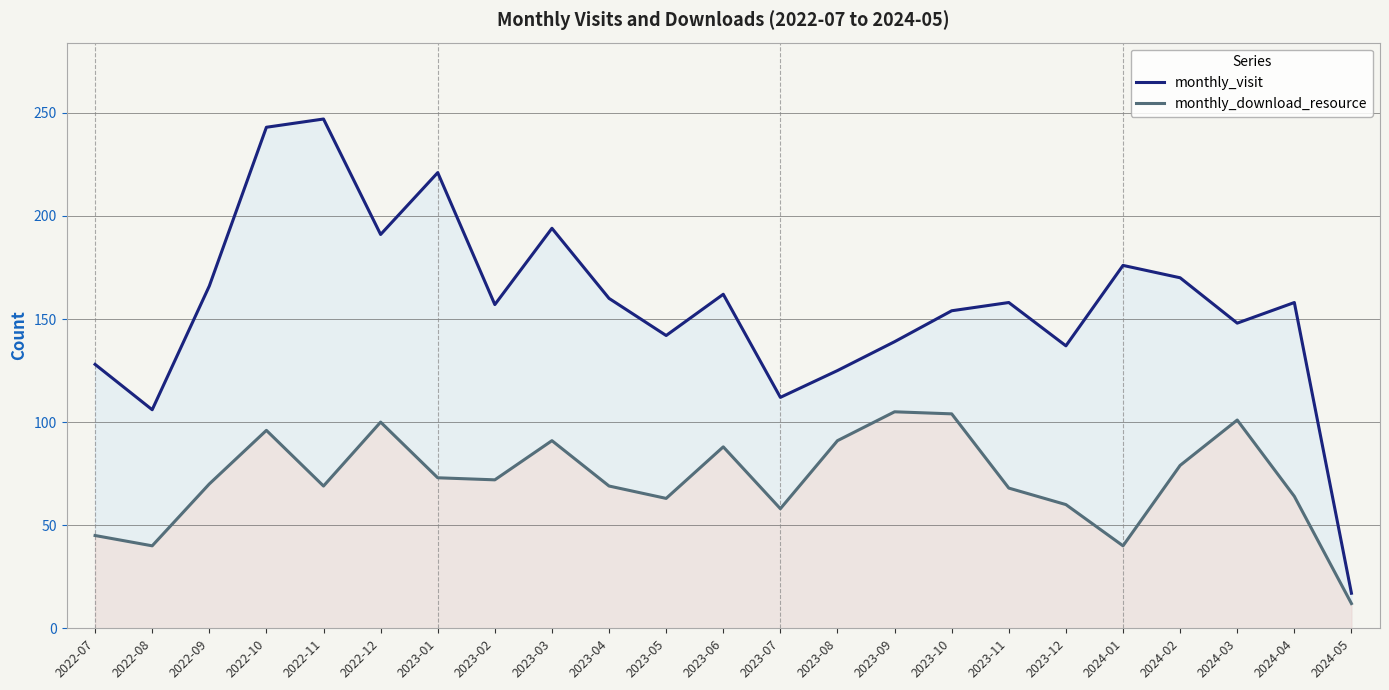

True or false: monthly_visit and monthly_download_resource intersect in this chart.

False